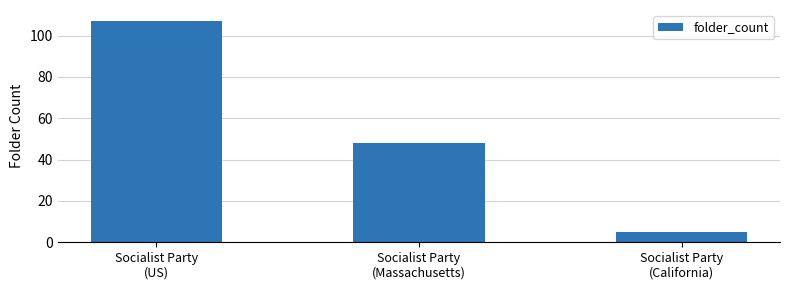

Approximately how many times larger is the value at Socialist Party
(Massachusetts) compared to Socialist Party
(US)?

0.4